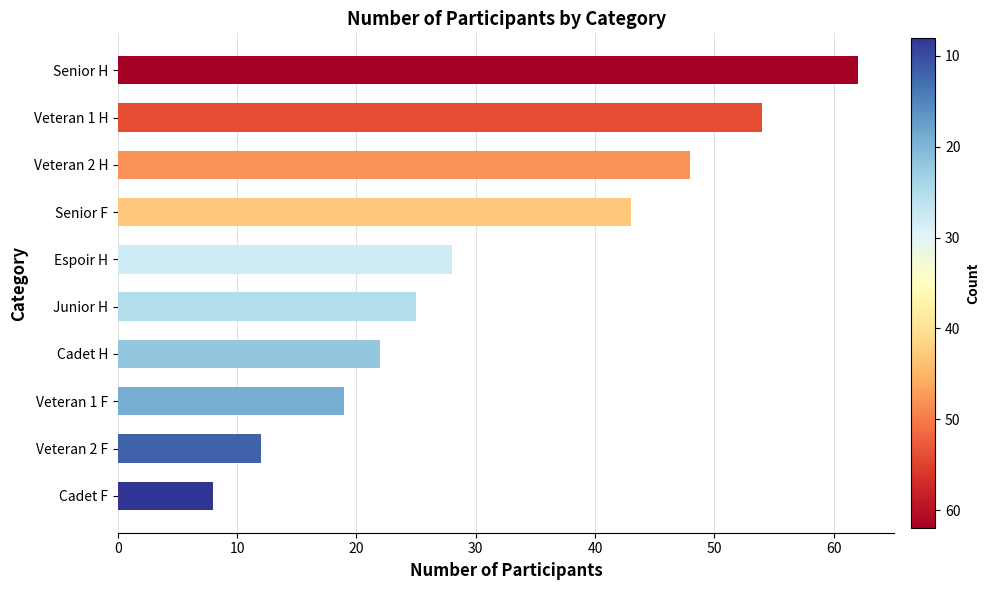

Reading top to bottom, what are all the values shown in this chart?

62	54	48	43	28	25	22	19	12	8